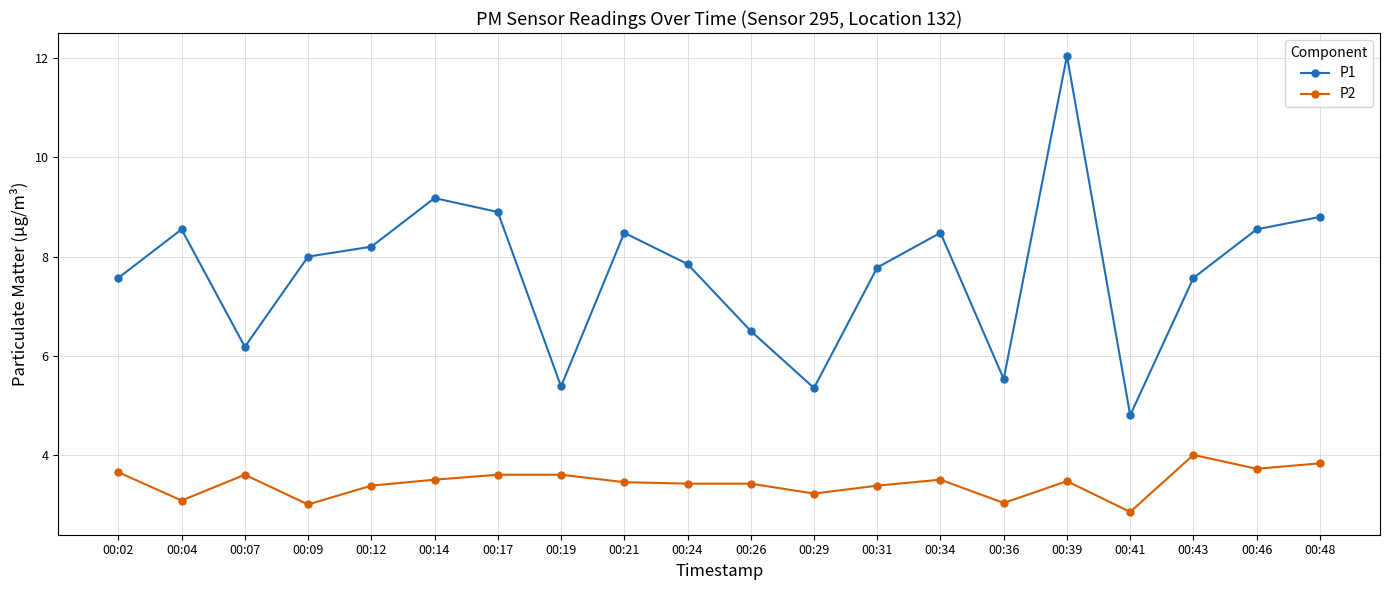

How many lines are shown in the chart?

2